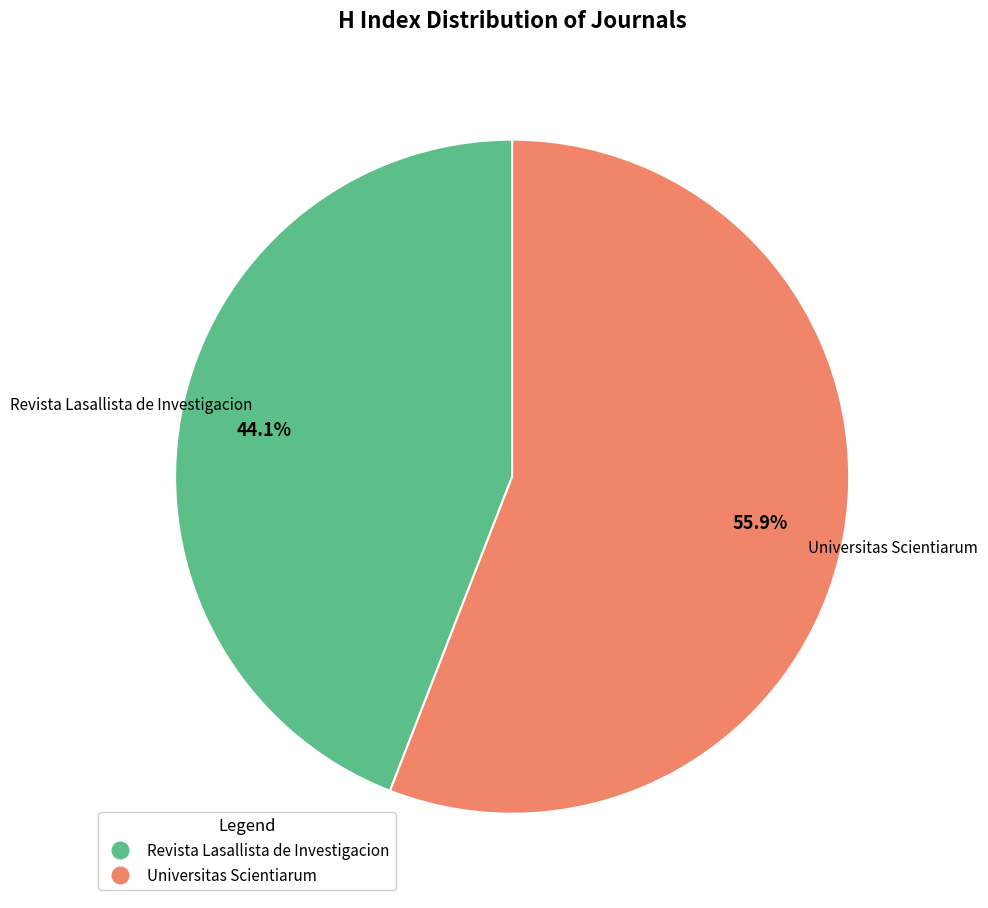

Combined, do Revista Lasallista de Investigacion and Universitas Scientiarum account for over 50%?

Yes